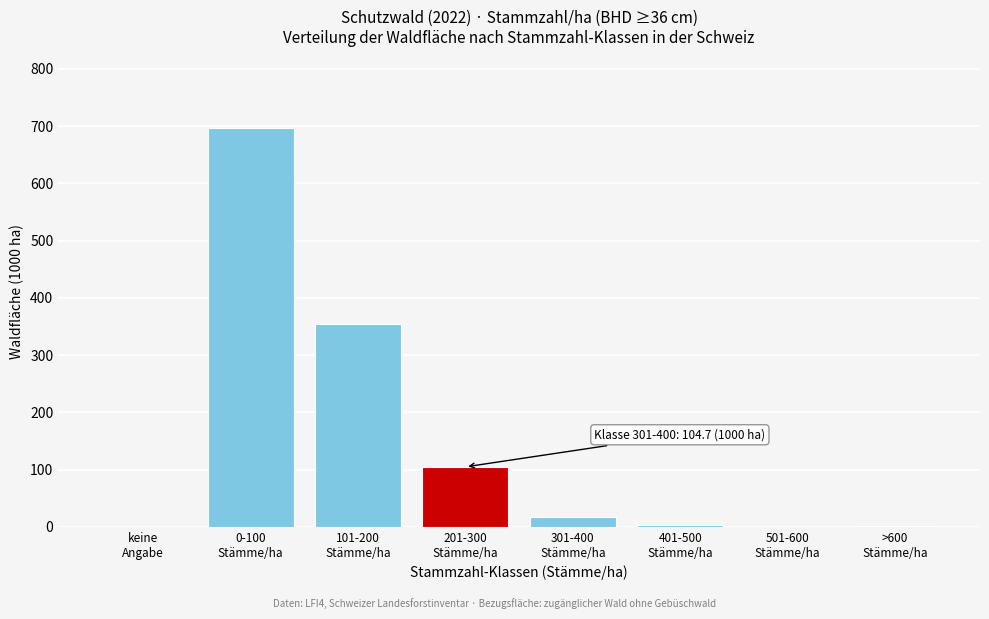

What is the maximum value shown in the chart?

696.4